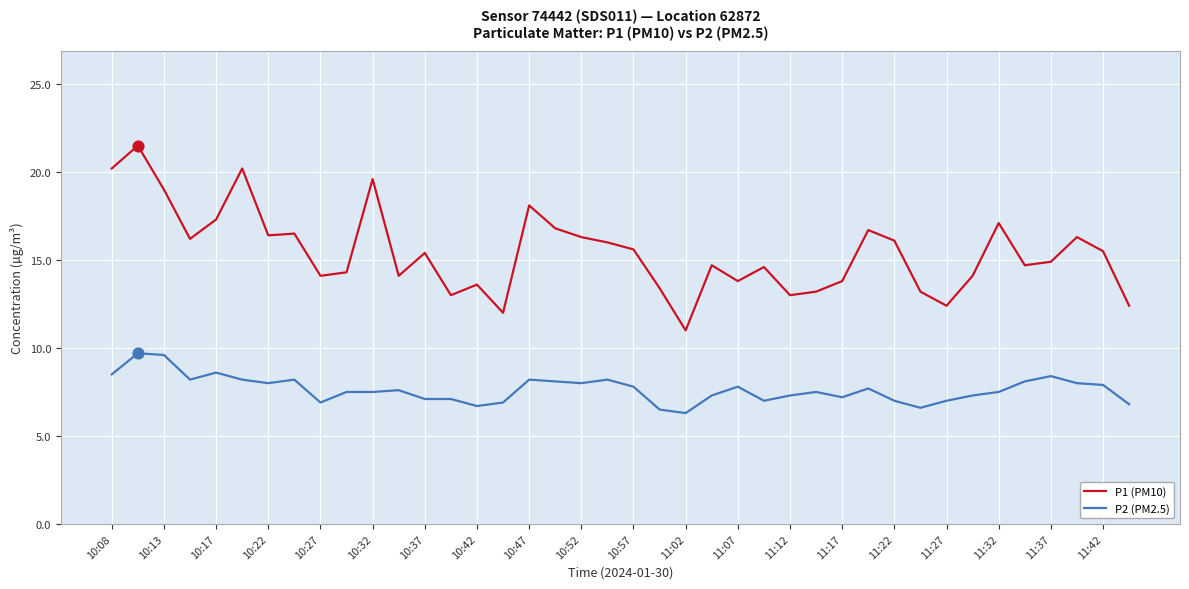

What is the minimum value shown in the chart?

6.3